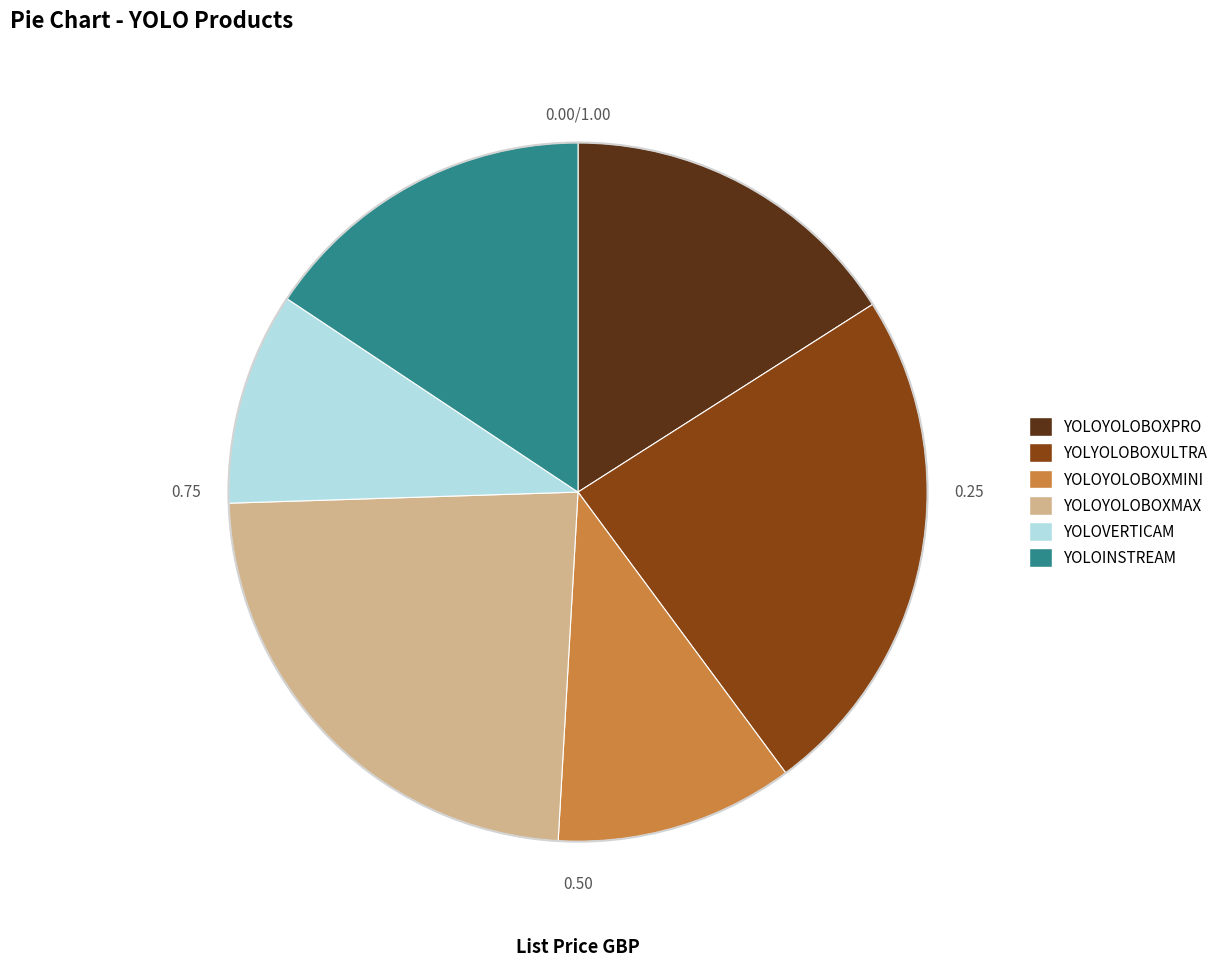

Is YOLOYOLOBOXPRO the majority of the pie?

No